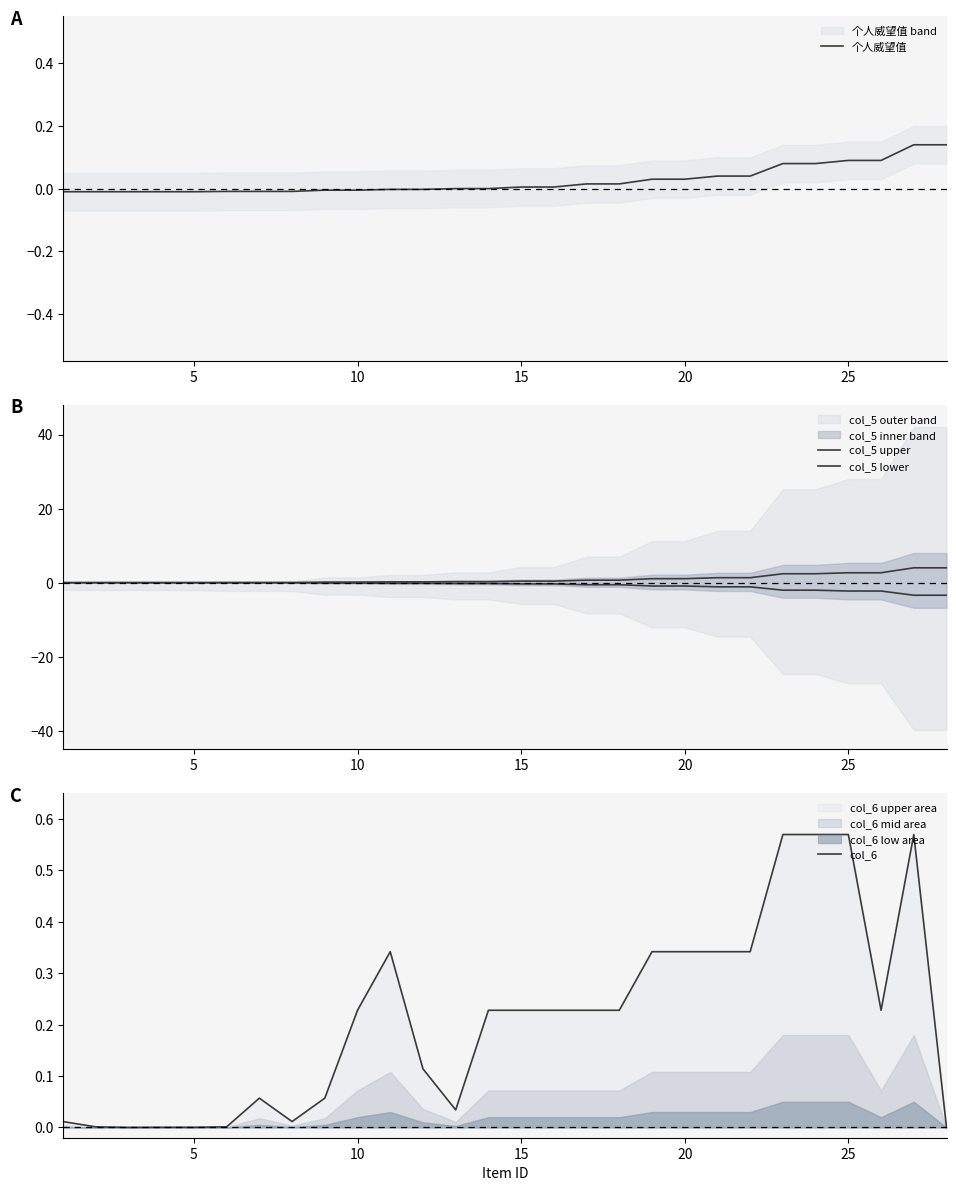

How many distinct data groups are displayed?

4